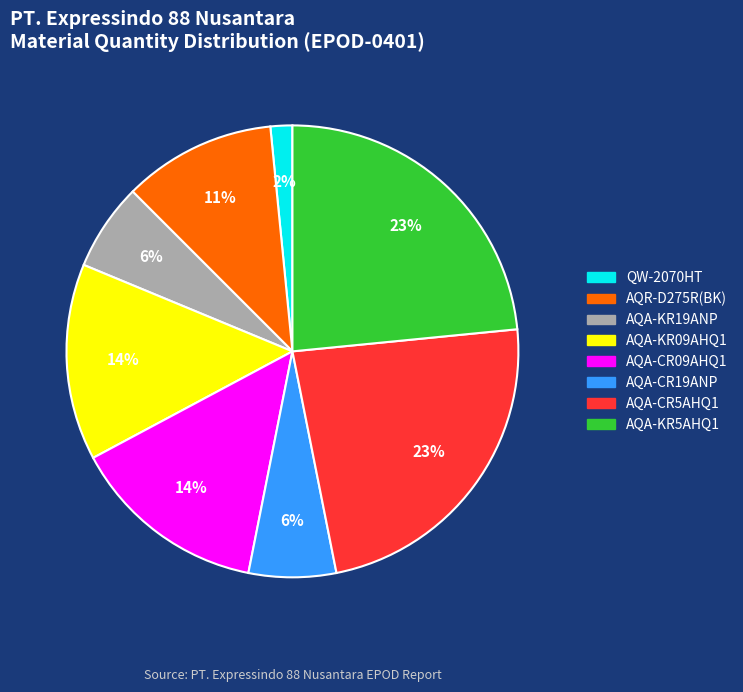

Does AQA-CR09AHQ1 account for over 50% of the chart?

No